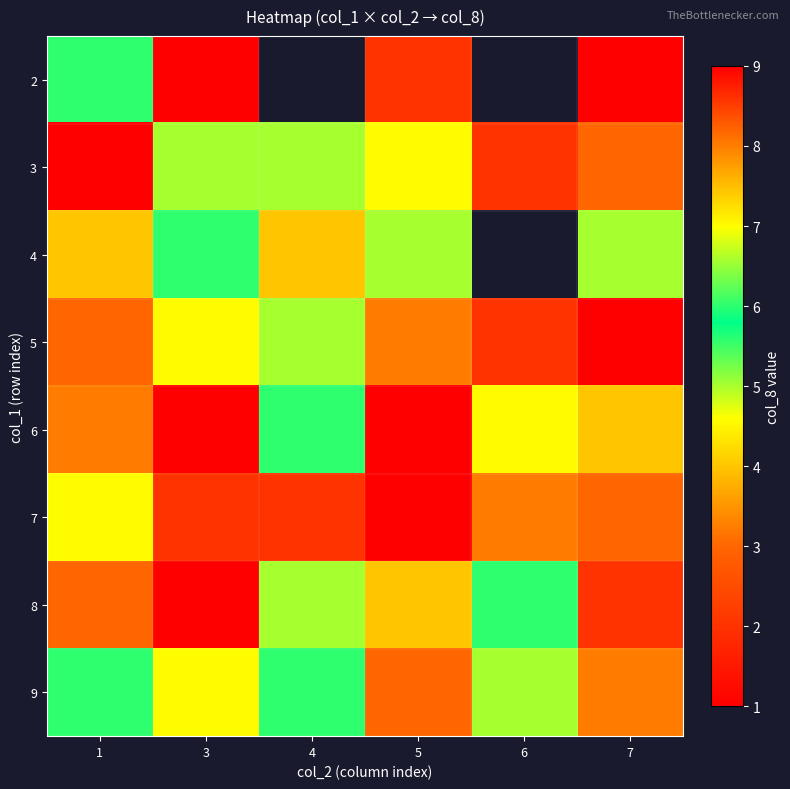

Rank the series at 5 from lowest to highest value.

6, 2, 9, 8, 4, 3, 5, 7